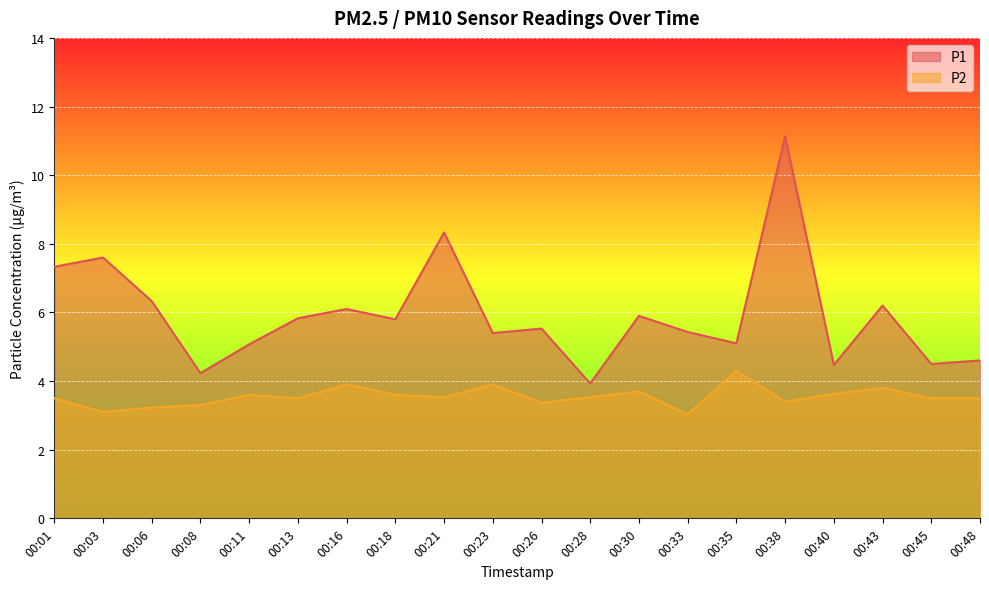

The P1 series shows 9.3 at 00:33. True or false?

False